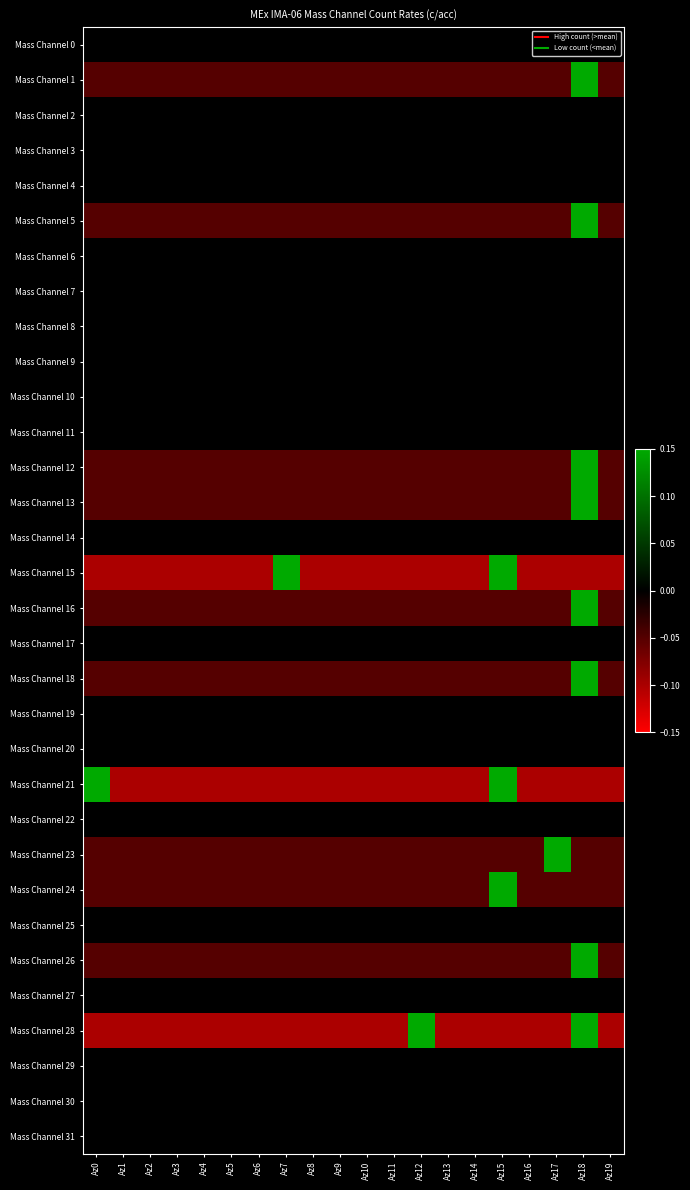

Reading right to left, what are all the values shown in this chart?

Mass Channel 0: Az19=0.0	Az18=0.0	Az17=0.0	Az16=0.0	Az15=0.0	Az14=0.0	Az13=0.0	Az12=0.0	Az11=0.0	Az10=0.0	Az9=0.0	Az8=0.0	Az7=0.0	Az6=0.0	Az5=0.0	Az4=0.0	Az3=0.0	Az2=0.0	Az1=0.0	Az0=0.0
Mass Channel 1: Az19=-0.1	Az18=0.9	Az17=-0.1	Az16=-0.1	Az15=-0.1	Az14=-0.1	Az13=-0.1	Az12=-0.1	Az11=-0.1	Az10=-0.1	Az9=-0.1	Az8=-0.1	Az7=-0.1	Az6=-0.1	Az5=-0.1	Az4=-0.1	Az3=-0.1	Az2=-0.1	Az1=-0.1	Az0=-0.1
Mass Channel 2: Az19=0.0	Az18=0.0	Az17=0.0	Az16=0.0	Az15=0.0	Az14=0.0	Az13=0.0	Az12=0.0	Az11=0.0	Az10=0.0	Az9=0.0	Az8=0.0	Az7=0.0	Az6=0.0	Az5=0.0	Az4=0.0	Az3=0.0	Az2=0.0	Az1=0.0	Az0=0.0
Mass Channel 3: Az19=0.0	Az18=0.0	Az17=0.0	Az16=0.0	Az15=0.0	Az14=0.0	Az13=0.0	Az12=0.0	Az11=0.0	Az10=0.0	Az9=0.0	Az8=0.0	Az7=0.0	Az6=0.0	Az5=0.0	Az4=0.0	Az3=0.0	Az2=0.0	Az1=0.0	Az0=0.0
Mass Channel 4: Az19=0.0	Az18=0.0	Az17=0.0	Az16=0.0	Az15=0.0	Az14=0.0	Az13=0.0	Az12=0.0	Az11=0.0	Az10=0.0	Az9=0.0	Az8=0.0	Az7=0.0	Az6=0.0	Az5=0.0	Az4=0.0	Az3=0.0	Az2=0.0	Az1=0.0	Az0=0.0
Mass Channel 5: Az19=-0.1	Az18=0.9	Az17=-0.1	Az16=-0.1	Az15=-0.1	Az14=-0.1	Az13=-0.1	Az12=-0.1	Az11=-0.1	Az10=-0.1	Az9=-0.1	Az8=-0.1	Az7=-0.1	Az6=-0.1	Az5=-0.1	Az4=-0.1	Az3=-0.1	Az2=-0.1	Az1=-0.1	Az0=-0.1
Mass Channel 6: Az19=0.0	Az18=0.0	Az17=0.0	Az16=0.0	Az15=0.0	Az14=0.0	Az13=0.0	Az12=0.0	Az11=0.0	Az10=0.0	Az9=0.0	Az8=0.0	Az7=0.0	Az6=0.0	Az5=0.0	Az4=0.0	Az3=0.0	Az2=0.0	Az1=0.0	Az0=0.0
Mass Channel 7: Az19=0.0	Az18=0.0	Az17=0.0	Az16=0.0	Az15=0.0	Az14=0.0	Az13=0.0	Az12=0.0	Az11=0.0	Az10=0.0	Az9=0.0	Az8=0.0	Az7=0.0	Az6=0.0	Az5=0.0	Az4=0.0	Az3=0.0	Az2=0.0	Az1=0.0	Az0=0.0
Mass Channel 8: Az19=0.0	Az18=0.0	Az17=0.0	Az16=0.0	Az15=0.0	Az14=0.0	Az13=0.0	Az12=0.0	Az11=0.0	Az10=0.0	Az9=0.0	Az8=0.0	Az7=0.0	Az6=0.0	Az5=0.0	Az4=0.0	Az3=0.0	Az2=0.0	Az1=0.0	Az0=0.0
Mass Channel 9: Az19=0.0	Az18=0.0	Az17=0.0	Az16=0.0	Az15=0.0	Az14=0.0	Az13=0.0	Az12=0.0	Az11=0.0	Az10=0.0	Az9=0.0	Az8=0.0	Az7=0.0	Az6=0.0	Az5=0.0	Az4=0.0	Az3=0.0	Az2=0.0	Az1=0.0	Az0=0.0
Mass Channel 10: Az19=0.0	Az18=0.0	Az17=0.0	Az16=0.0	Az15=0.0	Az14=0.0	Az13=0.0	Az12=0.0	Az11=0.0	Az10=0.0	Az9=0.0	Az8=0.0	Az7=0.0	Az6=0.0	Az5=0.0	Az4=0.0	Az3=0.0	Az2=0.0	Az1=0.0	Az0=0.0
Mass Channel 11: Az19=0.0	Az18=0.0	Az17=0.0	Az16=0.0	Az15=0.0	Az14=0.0	Az13=0.0	Az12=0.0	Az11=0.0	Az10=0.0	Az9=0.0	Az8=0.0	Az7=0.0	Az6=0.0	Az5=0.0	Az4=0.0	Az3=0.0	Az2=0.0	Az1=0.0	Az0=0.0
Mass Channel 12: Az19=-0.1	Az18=0.9	Az17=-0.1	Az16=-0.1	Az15=-0.1	Az14=-0.1	Az13=-0.1	Az12=-0.1	Az11=-0.1	Az10=-0.1	Az9=-0.1	Az8=-0.1	Az7=-0.1	Az6=-0.1	Az5=-0.1	Az4=-0.1	Az3=-0.1	Az2=-0.1	Az1=-0.1	Az0=-0.1
Mass Channel 13: Az19=-0.1	Az18=0.9	Az17=-0.1	Az16=-0.1	Az15=-0.1	Az14=-0.1	Az13=-0.1	Az12=-0.1	Az11=-0.1	Az10=-0.1	Az9=-0.1	Az8=-0.1	Az7=-0.1	Az6=-0.1	Az5=-0.1	Az4=-0.1	Az3=-0.1	Az2=-0.1	Az1=-0.1	Az0=-0.1
Mass Channel 14: Az19=0.0	Az18=0.0	Az17=0.0	Az16=0.0	Az15=0.0	Az14=0.0	Az13=0.0	Az12=0.0	Az11=0.0	Az10=0.0	Az9=0.0	Az8=0.0	Az7=0.0	Az6=0.0	Az5=0.0	Az4=0.0	Az3=0.0	Az2=0.0	Az1=0.0	Az0=0.0
Mass Channel 15: Az19=-0.1	Az18=-0.1	Az17=-0.1	Az16=-0.1	Az15=0.9	Az14=-0.1	Az13=-0.1	Az12=-0.1	Az11=-0.1	Az10=-0.1	Az9=-0.1	Az8=-0.1	Az7=0.9	Az6=-0.1	Az5=-0.1	Az4=-0.1	Az3=-0.1	Az2=-0.1	Az1=-0.1	Az0=-0.1
Mass Channel 16: Az19=-0.1	Az18=0.9	Az17=-0.1	Az16=-0.1	Az15=-0.1	Az14=-0.1	Az13=-0.1	Az12=-0.1	Az11=-0.1	Az10=-0.1	Az9=-0.1	Az8=-0.1	Az7=-0.1	Az6=-0.1	Az5=-0.1	Az4=-0.1	Az3=-0.1	Az2=-0.1	Az1=-0.1	Az0=-0.1
Mass Channel 17: Az19=0.0	Az18=0.0	Az17=0.0	Az16=0.0	Az15=0.0	Az14=0.0	Az13=0.0	Az12=0.0	Az11=0.0	Az10=0.0	Az9=0.0	Az8=0.0	Az7=0.0	Az6=0.0	Az5=0.0	Az4=0.0	Az3=0.0	Az2=0.0	Az1=0.0	Az0=0.0
Mass Channel 18: Az19=-0.1	Az18=0.9	Az17=-0.1	Az16=-0.1	Az15=-0.1	Az14=-0.1	Az13=-0.1	Az12=-0.1	Az11=-0.1	Az10=-0.1	Az9=-0.1	Az8=-0.1	Az7=-0.1	Az6=-0.1	Az5=-0.1	Az4=-0.1	Az3=-0.1	Az2=-0.1	Az1=-0.1	Az0=-0.1
Mass Channel 19: Az19=0.0	Az18=0.0	Az17=0.0	Az16=0.0	Az15=0.0	Az14=0.0	Az13=0.0	Az12=0.0	Az11=0.0	Az10=0.0	Az9=0.0	Az8=0.0	Az7=0.0	Az6=0.0	Az5=0.0	Az4=0.0	Az3=0.0	Az2=0.0	Az1=0.0	Az0=0.0
Mass Channel 20: Az19=0.0	Az18=0.0	Az17=0.0	Az16=0.0	Az15=0.0	Az14=0.0	Az13=0.0	Az12=0.0	Az11=0.0	Az10=0.0	Az9=0.0	Az8=0.0	Az7=0.0	Az6=0.0	Az5=0.0	Az4=0.0	Az3=0.0	Az2=0.0	Az1=0.0	Az0=0.0
Mass Channel 21: Az19=-0.1	Az18=-0.1	Az17=-0.1	Az16=-0.1	Az15=0.9	Az14=-0.1	Az13=-0.1	Az12=-0.1	Az11=-0.1	Az10=-0.1	Az9=-0.1	Az8=-0.1	Az7=-0.1	Az6=-0.1	Az5=-0.1	Az4=-0.1	Az3=-0.1	Az2=-0.1	Az1=-0.1	Az0=0.9
Mass Channel 22: Az19=0.0	Az18=0.0	Az17=0.0	Az16=0.0	Az15=0.0	Az14=0.0	Az13=0.0	Az12=0.0	Az11=0.0	Az10=0.0	Az9=0.0	Az8=0.0	Az7=0.0	Az6=0.0	Az5=0.0	Az4=0.0	Az3=0.0	Az2=0.0	Az1=0.0	Az0=0.0
Mass Channel 23: Az19=-0.1	Az18=-0.1	Az17=0.9	Az16=-0.1	Az15=-0.1	Az14=-0.1	Az13=-0.1	Az12=-0.1	Az11=-0.1	Az10=-0.1	Az9=-0.1	Az8=-0.1	Az7=-0.1	Az6=-0.1	Az5=-0.1	Az4=-0.1	Az3=-0.1	Az2=-0.1	Az1=-0.1	Az0=-0.1
Mass Channel 24: Az19=-0.1	Az18=-0.1	Az17=-0.1	Az16=-0.1	Az15=0.9	Az14=-0.1	Az13=-0.1	Az12=-0.1	Az11=-0.1	Az10=-0.1	Az9=-0.1	Az8=-0.1	Az7=-0.1	Az6=-0.1	Az5=-0.1	Az4=-0.1	Az3=-0.1	Az2=-0.1	Az1=-0.1	Az0=-0.1
Mass Channel 25: Az19=0.0	Az18=0.0	Az17=0.0	Az16=0.0	Az15=0.0	Az14=0.0	Az13=0.0	Az12=0.0	Az11=0.0	Az10=0.0	Az9=0.0	Az8=0.0	Az7=0.0	Az6=0.0	Az5=0.0	Az4=0.0	Az3=0.0	Az2=0.0	Az1=0.0	Az0=0.0
Mass Channel 26: Az19=-0.1	Az18=0.9	Az17=-0.1	Az16=-0.1	Az15=-0.1	Az14=-0.1	Az13=-0.1	Az12=-0.1	Az11=-0.1	Az10=-0.1	Az9=-0.1	Az8=-0.1	Az7=-0.1	Az6=-0.1	Az5=-0.1	Az4=-0.1	Az3=-0.1	Az2=-0.1	Az1=-0.1	Az0=-0.1
Mass Channel 27: Az19=0.0	Az18=0.0	Az17=0.0	Az16=0.0	Az15=0.0	Az14=0.0	Az13=0.0	Az12=0.0	Az11=0.0	Az10=0.0	Az9=0.0	Az8=0.0	Az7=0.0	Az6=0.0	Az5=0.0	Az4=0.0	Az3=0.0	Az2=0.0	Az1=0.0	Az0=0.0
Mass Channel 28: Az19=-0.1	Az18=0.9	Az17=-0.1	Az16=-0.1	Az15=-0.1	Az14=-0.1	Az13=-0.1	Az12=0.9	Az11=-0.1	Az10=-0.1	Az9=-0.1	Az8=-0.1	Az7=-0.1	Az6=-0.1	Az5=-0.1	Az4=-0.1	Az3=-0.1	Az2=-0.1	Az1=-0.1	Az0=-0.1
Mass Channel 29: Az19=0.0	Az18=0.0	Az17=0.0	Az16=0.0	Az15=0.0	Az14=0.0	Az13=0.0	Az12=0.0	Az11=0.0	Az10=0.0	Az9=0.0	Az8=0.0	Az7=0.0	Az6=0.0	Az5=0.0	Az4=0.0	Az3=0.0	Az2=0.0	Az1=0.0	Az0=0.0
Mass Channel 30: Az19=0.0	Az18=0.0	Az17=0.0	Az16=0.0	Az15=0.0	Az14=0.0	Az13=0.0	Az12=0.0	Az11=0.0	Az10=0.0	Az9=0.0	Az8=0.0	Az7=0.0	Az6=0.0	Az5=0.0	Az4=0.0	Az3=0.0	Az2=0.0	Az1=0.0	Az0=0.0
Mass Channel 31: Az19=0.0	Az18=0.0	Az17=0.0	Az16=0.0	Az15=0.0	Az14=0.0	Az13=0.0	Az12=0.0	Az11=0.0	Az10=0.0	Az9=0.0	Az8=0.0	Az7=0.0	Az6=0.0	Az5=0.0	Az4=0.0	Az3=0.0	Az2=0.0	Az1=0.0	Az0=0.0